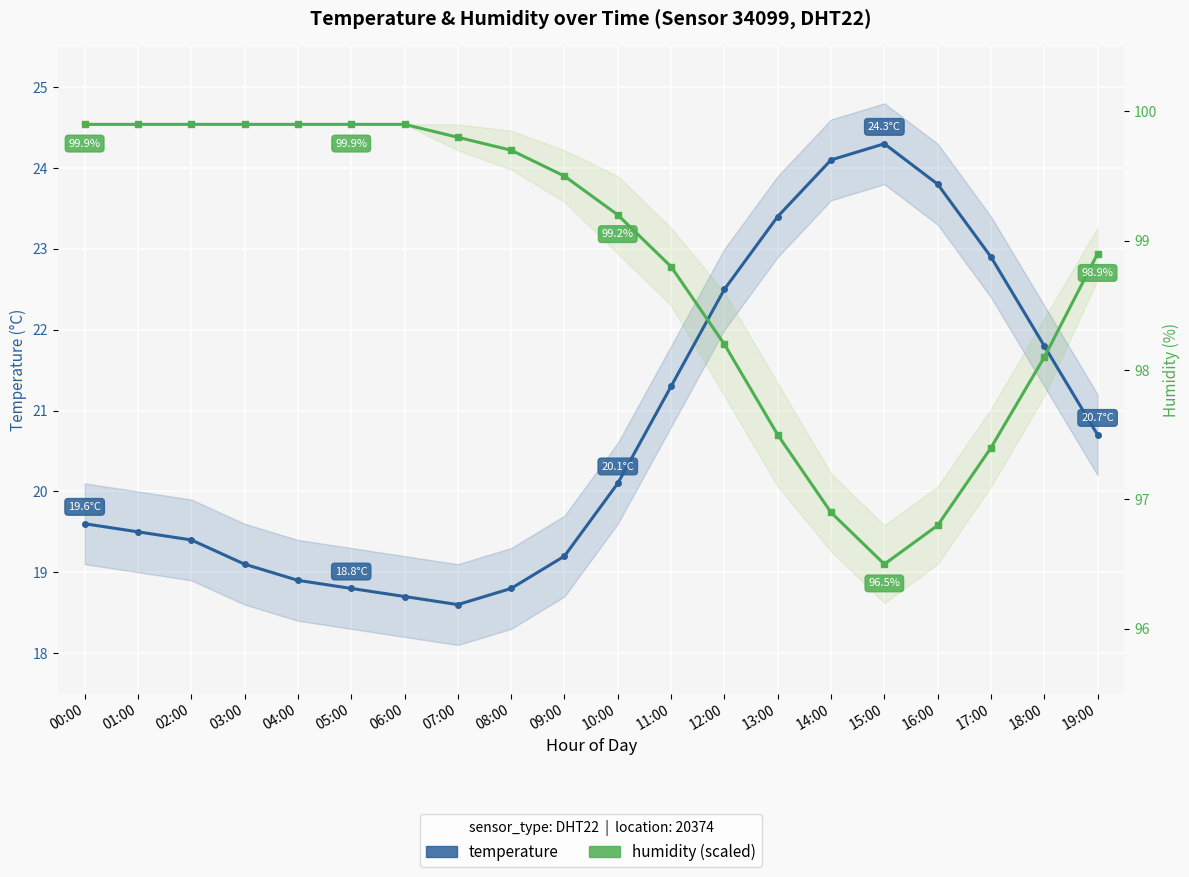

Is it true that humidity (scaled) equals 15.2 at 07:00?

False